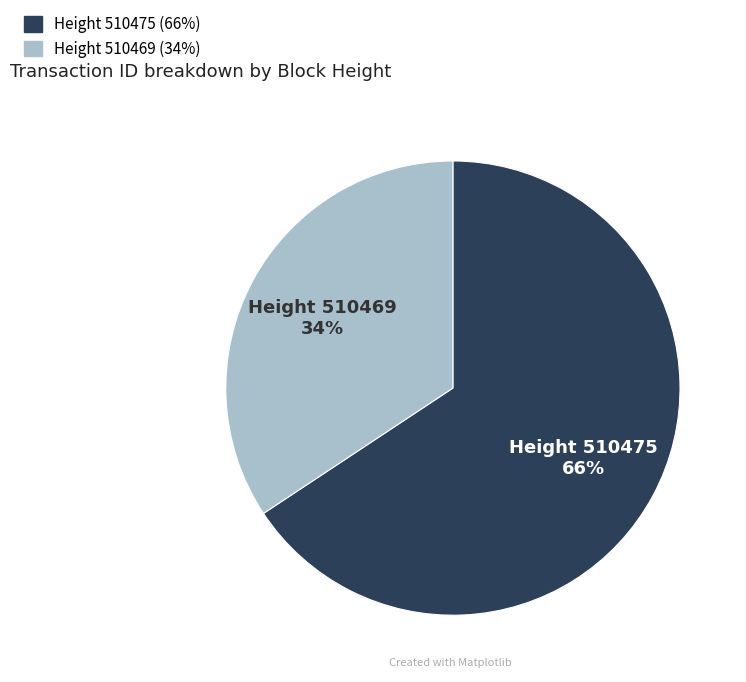

Is there a majority slice in this chart?

Yes